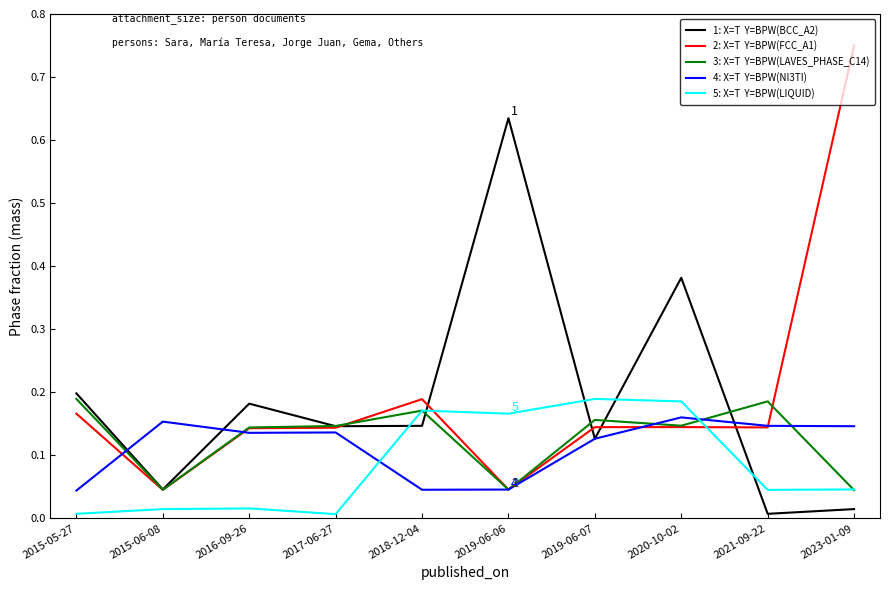

What is the total value across all series at 2018-12-04?

0.7